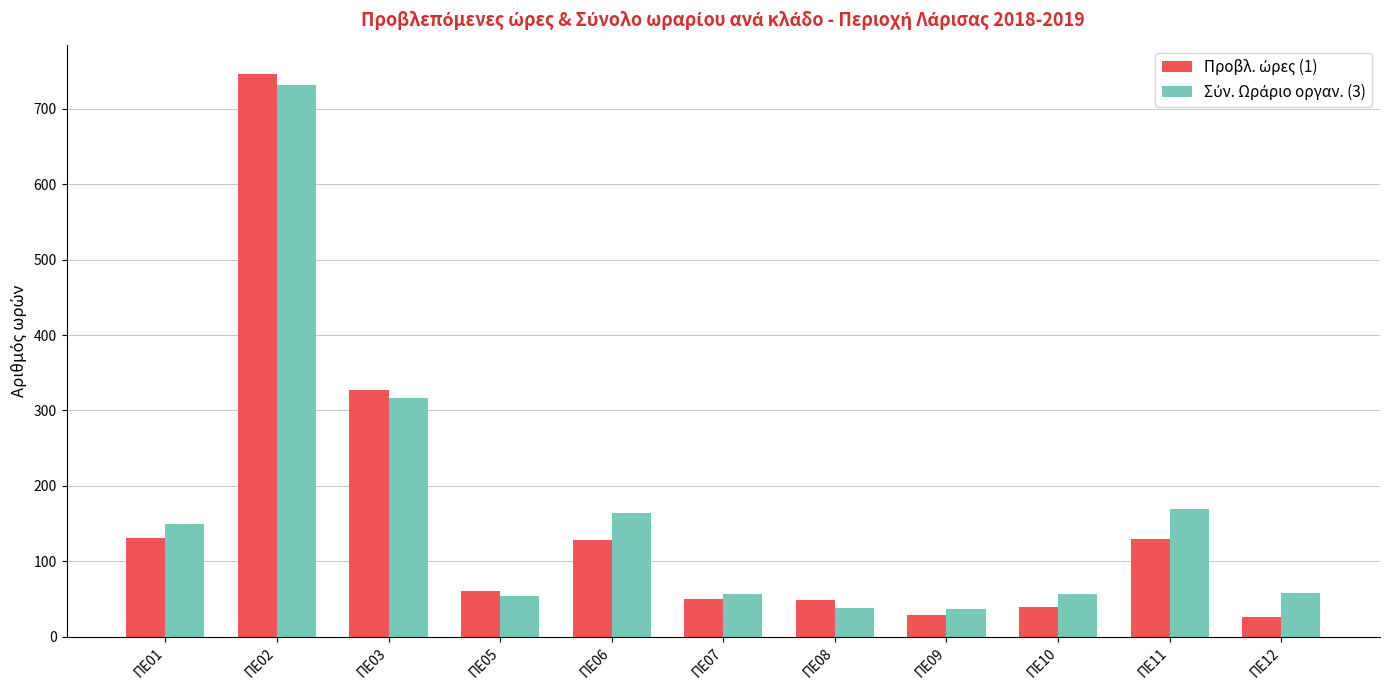

At how many categories does at least one series exceed 551?

1